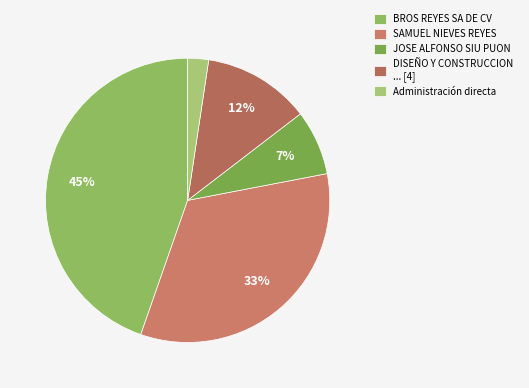

How many segments does this pie chart have?

5